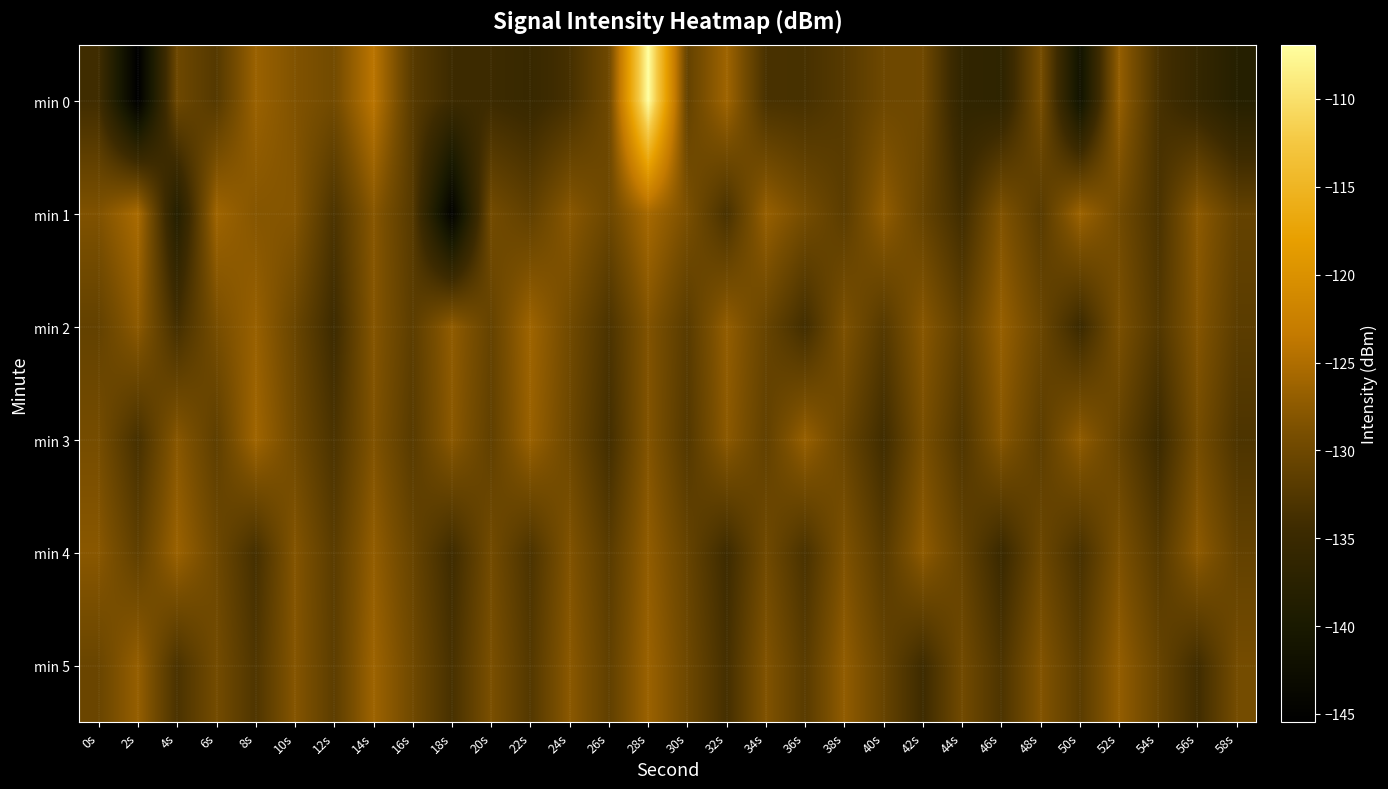

Reading left to right, list all the values displayed in this chart.

min 0: 0s=-134.2	2s=-145.5	4s=-130.0	6s=-132.3	8s=-126.5	10s=-128.4	12s=-129.6	14s=-124.0	16s=-132.0	18s=-134.5	20s=-134.5	22s=-135.2	24s=-133.6	26s=-129.9	28s=-106.9	30s=-130.9	32s=-126.2	34s=-133.4	36s=-133.5	38s=-132.1	40s=-130.1	42s=-129.9	44s=-136.3	46s=-136.7	48s=-129.2	50s=-141.5	52s=-127.0	54s=-133.5	56s=-135.8	58s=-138.0
min 1: 0s=-128.5	2s=-125.4	4s=-138.3	6s=-126.2	8s=-128.1	10s=-128.1	12s=-133.1	14s=-127.9	16s=-132.3	18s=-144.9	20s=-129.5	22s=-131.2	24s=-127.8	26s=-130.1	28s=-125.6	30s=-128.9	32s=-133.4	34s=-126.8	36s=-129.3	38s=-131.7	40s=-127.2	42s=-130.8	44s=-134.1	46s=-128.5	48s=-132.0	50s=-126.4	52s=-129.7	54s=-133.2	56s=-127.6	58s=-130.9
min 2: 0s=-131.0	2s=-127.5	4s=-133.8	6s=-129.2	8s=-126.7	10s=-130.4	12s=-134.5	14s=-128.1	16s=-131.6	18s=-127.3	20s=-130.8	22s=-126.2	24s=-129.7	26s=-133.1	28s=-128.4	30s=-131.9	32s=-127.1	34s=-130.6	36s=-134.0	38s=-128.7	40s=-132.2	42s=-127.9	44s=-131.4	46s=-126.8	48s=-130.3	50s=-134.7	52s=-129.0	54s=-132.5	56s=-128.2	58s=-131.7
min 3: 0s=-129.3	2s=-133.6	4s=-127.9	6s=-131.4	8s=-126.1	10s=-129.8	12s=-133.2	14s=-128.5	16s=-132.0	18s=-127.7	20s=-131.2	22s=-126.6	24s=-130.1	26s=-133.9	28s=-128.3	30s=-132.4	32s=-127.6	34s=-131.1	36s=-126.8	38s=-130.5	40s=-134.2	42s=-129.1	44s=-132.8	46s=-128.0	48s=-131.6	50s=-127.3	52s=-130.9	54s=-134.6	56s=-129.4	58s=-133.0
min 4: 0s=-127.8	2s=-131.3	4s=-126.5	6s=-130.0	8s=-133.7	10s=-128.2	12s=-131.8	14s=-127.1	16s=-130.6	18s=-134.3	20s=-129.6	22s=-133.1	24s=-128.4	26s=-131.9	28s=-127.2	30s=-130.7	32s=-134.4	34s=-129.8	36s=-133.3	38s=-128.6	40s=-132.1	42s=-127.4	44s=-130.9	46s=-134.8	48s=-130.2	50s=-133.5	52s=-128.8	54s=-132.3	56s=-127.5	58s=-131.0
min 5: 0s=-130.4	2s=-126.9	4s=-133.2	6s=-129.5	8s=-132.8	10s=-128.1	12s=-131.6	14s=-126.3	16s=-129.8	18s=-133.5	20s=-128.9	22s=-132.4	24s=-127.7	26s=-131.2	28s=-126.5	30s=-130.0	32s=-133.7	34s=-128.4	36s=-131.9	38s=-127.2	40s=-130.7	42s=-134.4	44s=-129.7	46s=-133.0	48s=-128.3	50s=-131.8	52s=-127.1	54s=-130.6	56s=-134.1	58s=-129.4